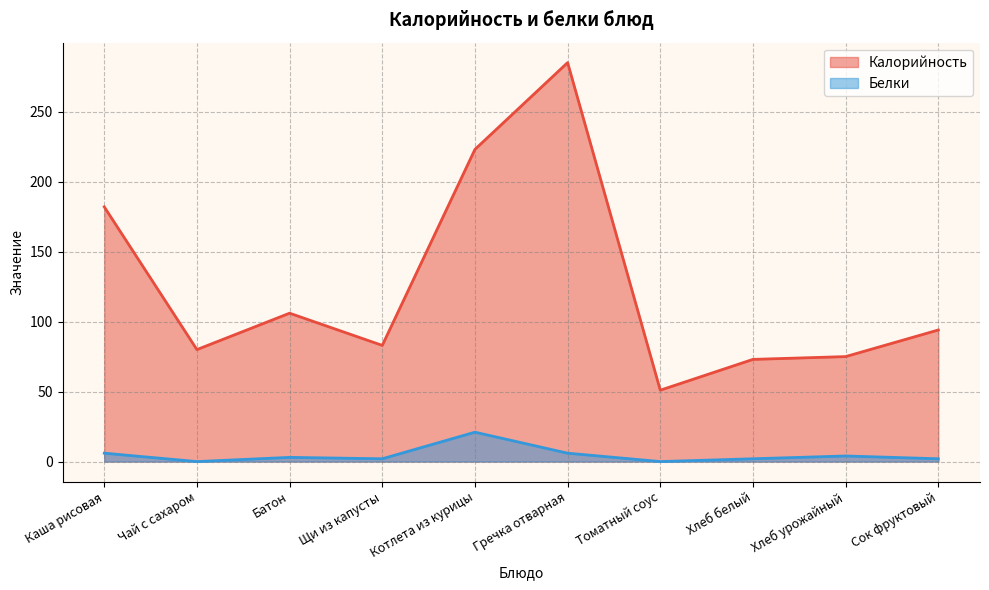

How many lines are shown in the chart?

2